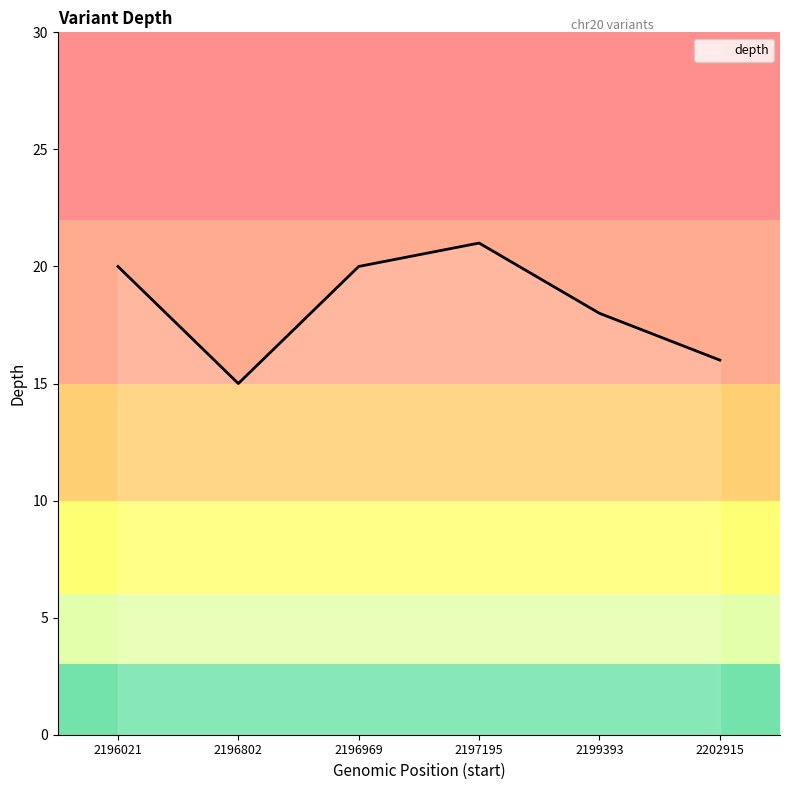

True or false: the data shows 20 at 2196021.

True